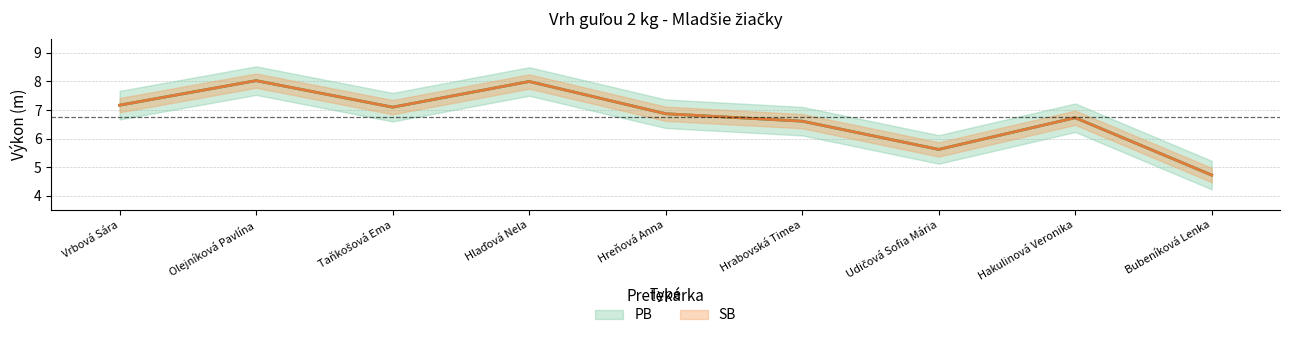

What is the sum of all SB values?

60.9